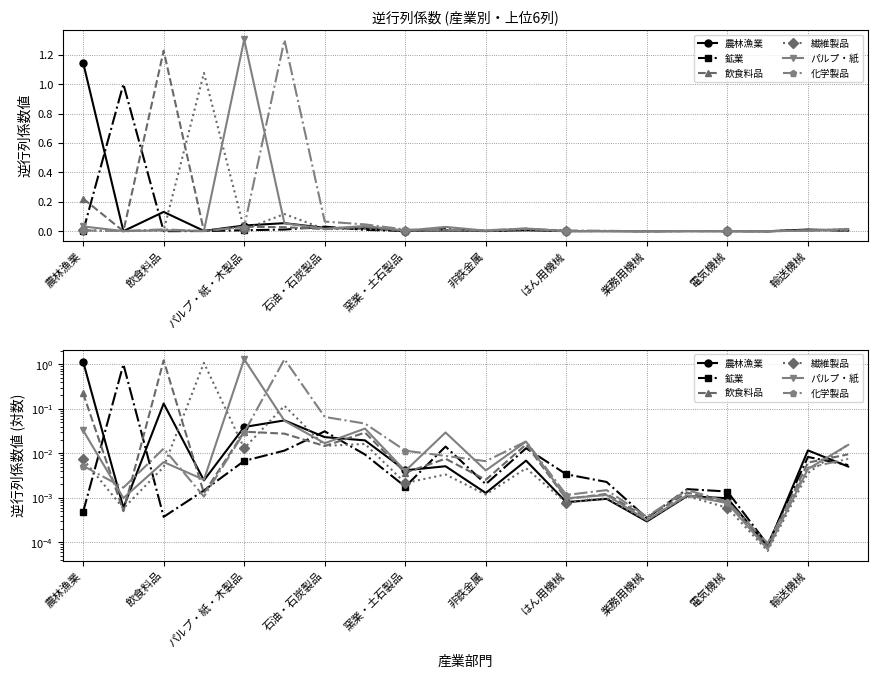

What is the sum of the パルプ・紙 values at 11 and 非鉄金属?

0.1